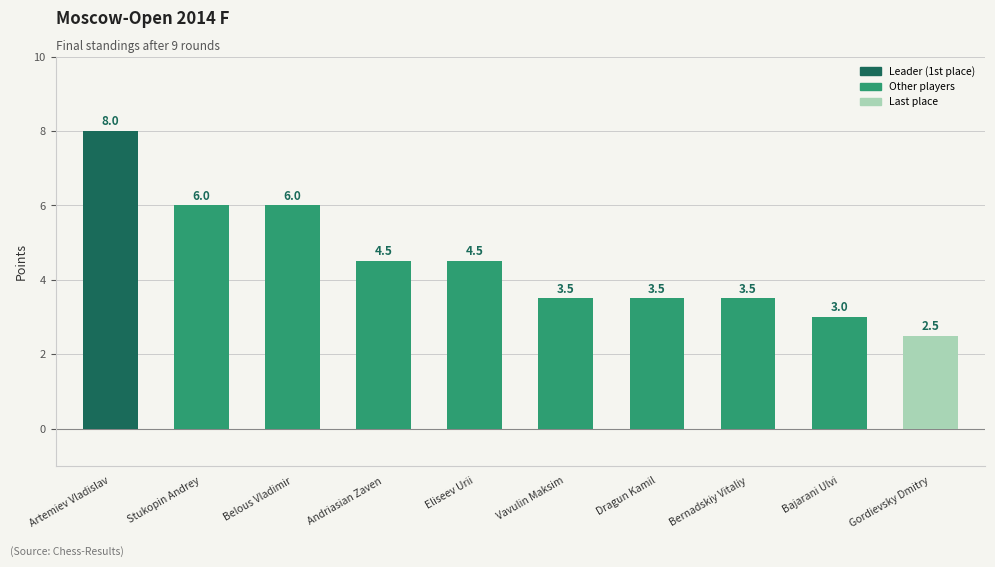

What is the label of the 10th bar from the right?

Artemiev Vladislav